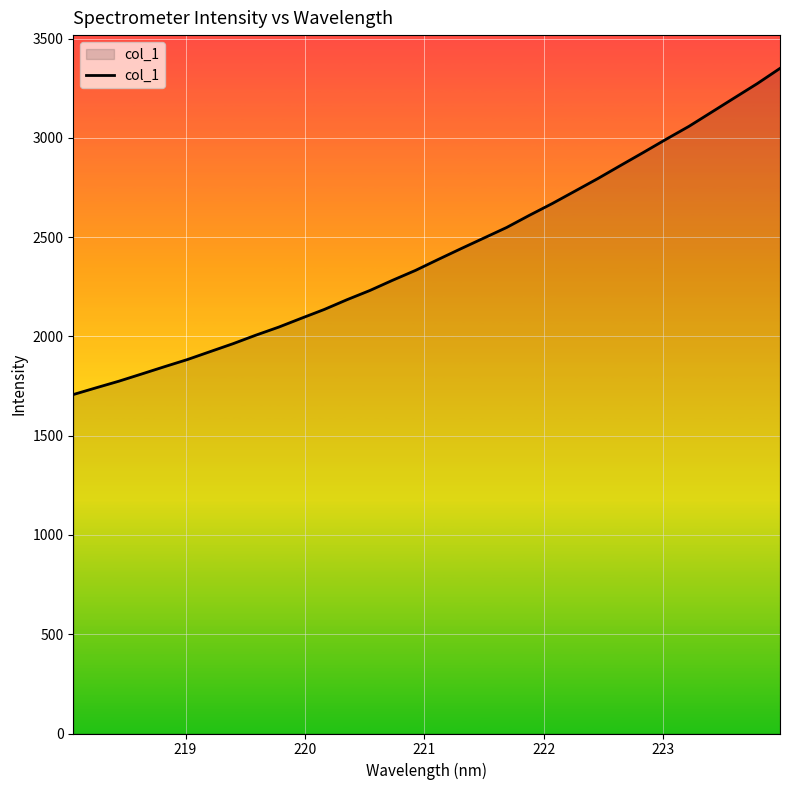

Reading left to right, list all the values displayed in this chart.

1707.3	1741.3	1774.7	1811.0	1847.7	1883.6	1923.7	1963.5	2006.4	2046.9	2091.8	2136.0	2185.3	2231.5	2283.2	2332.7	2388.0	2442.3	2495.6	2548.9	2610.3	2669.4	2732.2	2795.2	2861.3	2926.7	2993.4	3058.2	3130.0	3201.9	3273.5	3350.3